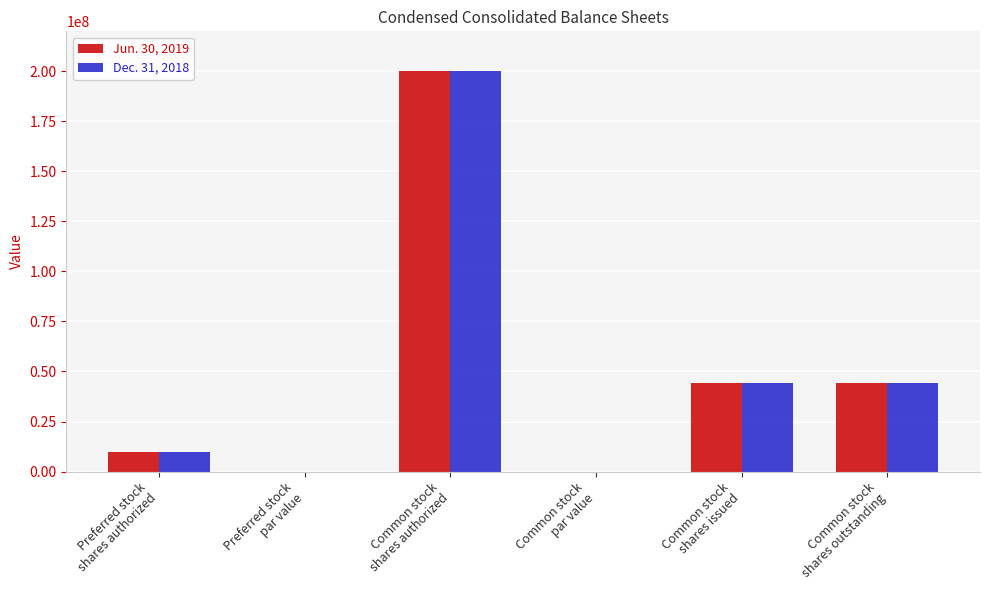

What is the sum of all Dec. 31, 2018 values?

298186552.0